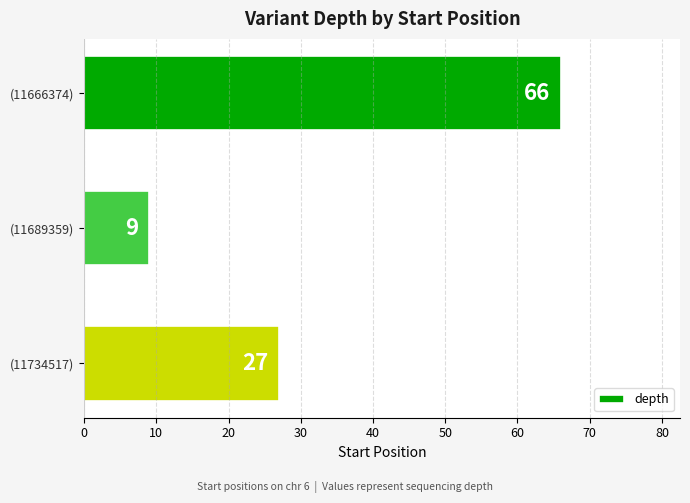

Reading top to bottom, list all the values displayed in this chart.

66	9	27